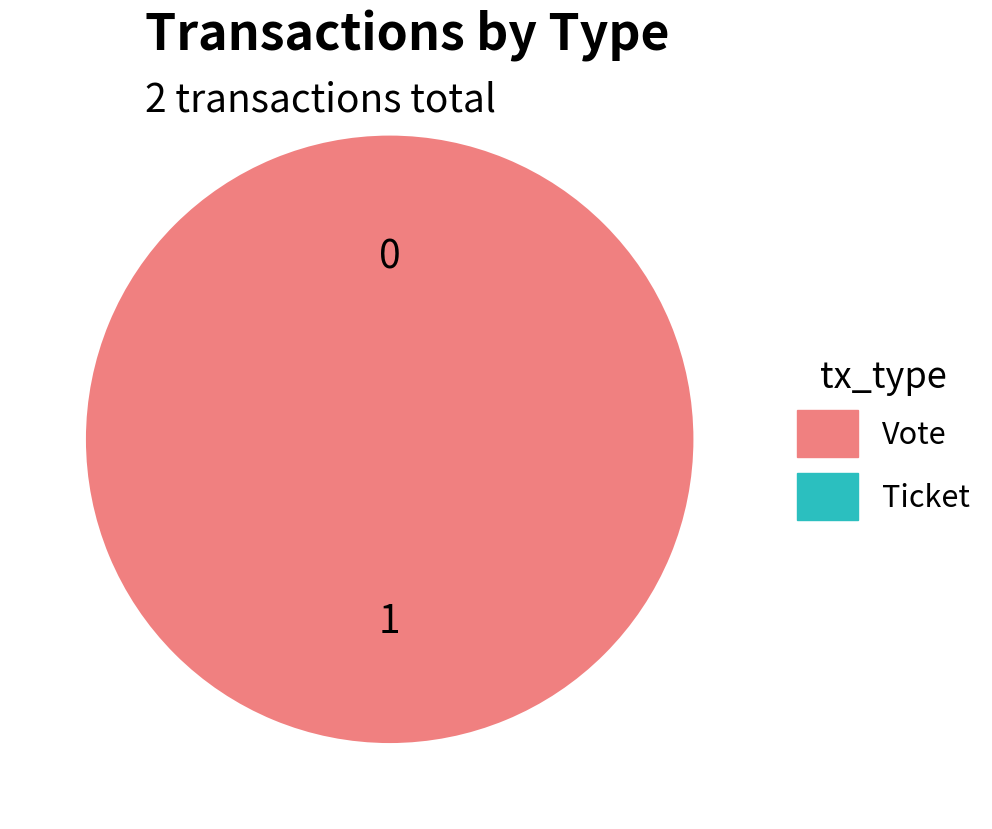

Combined, what portion of the pie is Vote and Ticket?

100.0%